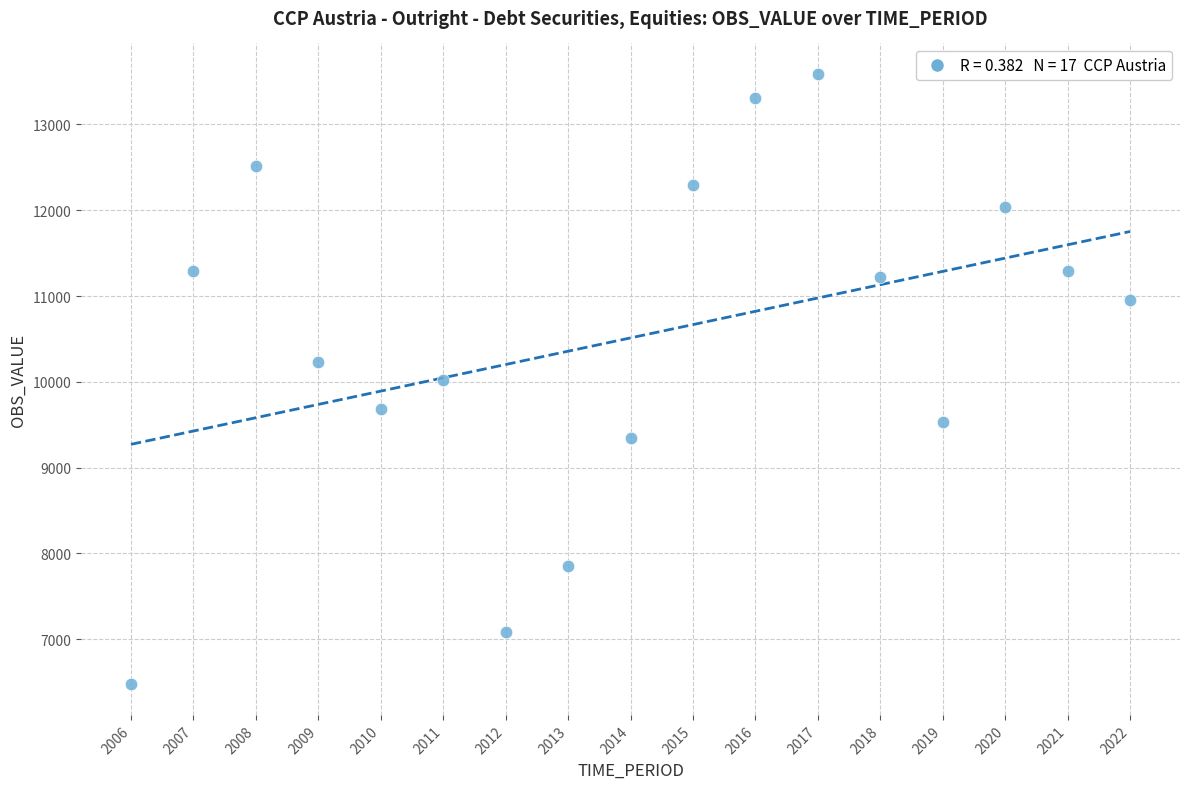

What is the range of X values (max minus min)?

16